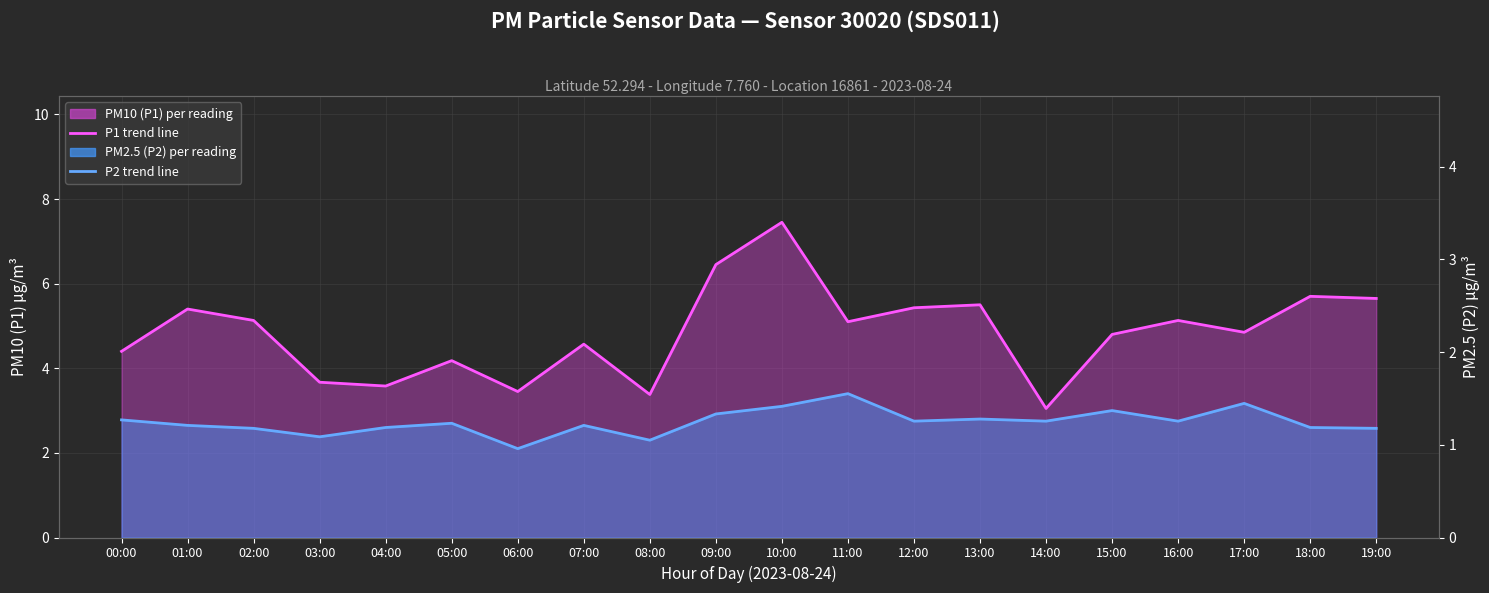

Reading left to right, transcribe all the data shown in this chart.

P1 monthly average: 4.4	5.4	5.1	3.7	3.6	4.2	3.5	4.6	3.4	6.5	7.5	5.1	5.4	5.5	3.0	4.8	5.1	4.8	5.7	5.7
P2 monthly average: 2.8	2.6	2.6	2.4	2.6	2.7	2.1	2.6	2.3	2.9	3.1	3.4	2.8	2.8	2.8	3.0	2.8	3.2	2.6	2.6